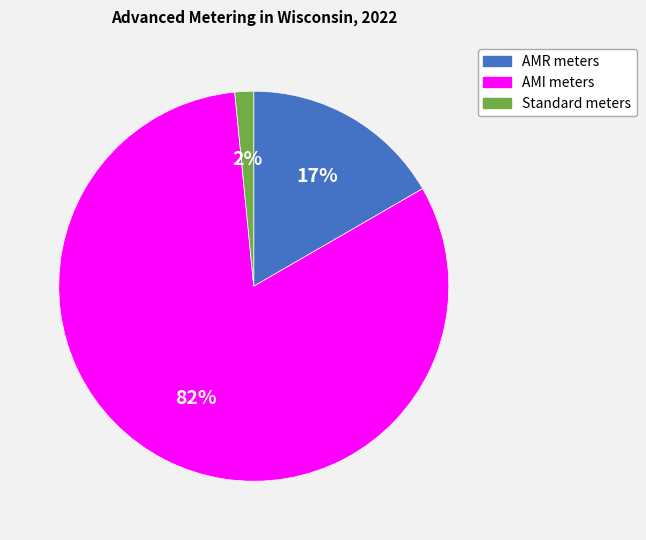

What is the smallest slice in the pie chart?

Standard meters